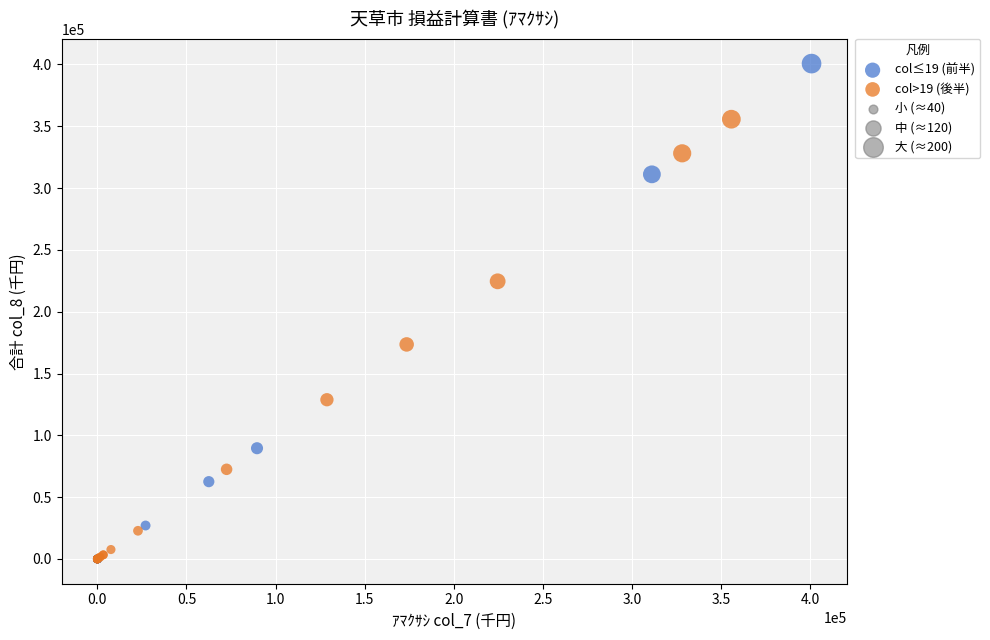

Which series has the widest spread of Y values?

col≤19 (前半)